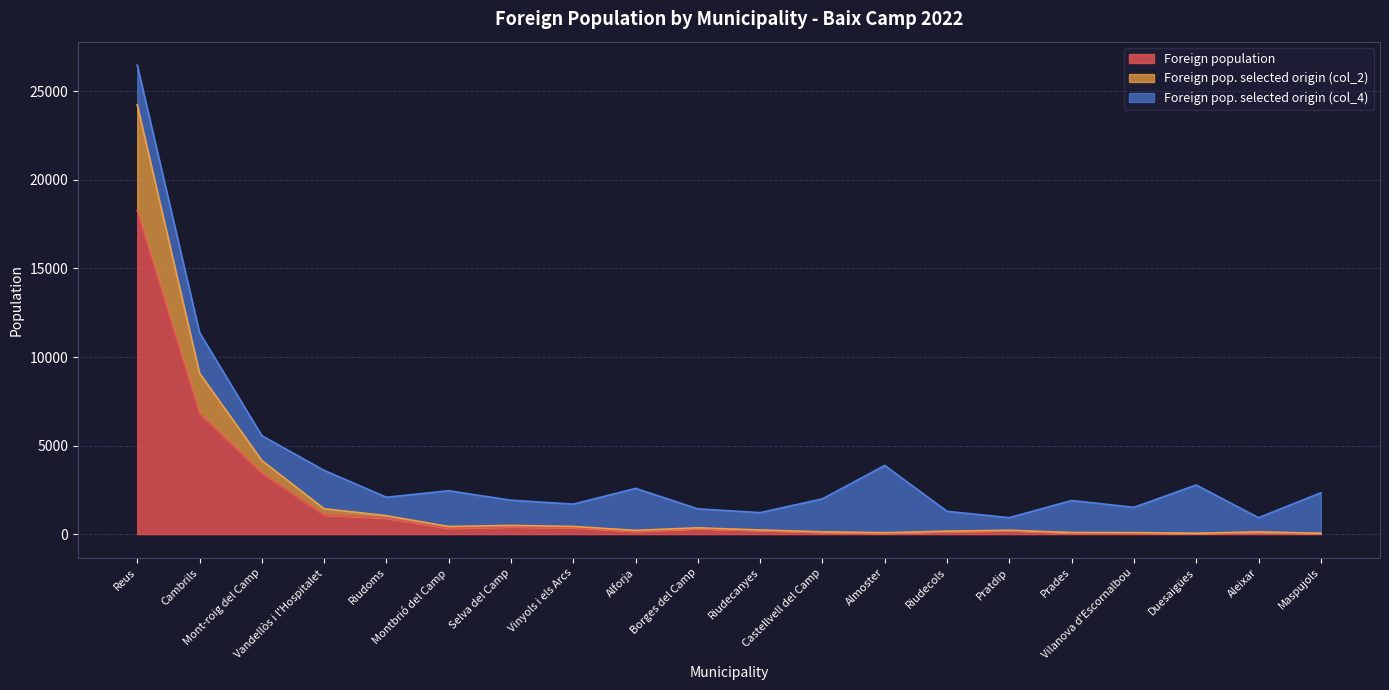

What are all the series names shown in the legend?

Foreign population, Foreign pop. selected origin (col_2), Foreign pop. selected origin (col_4)